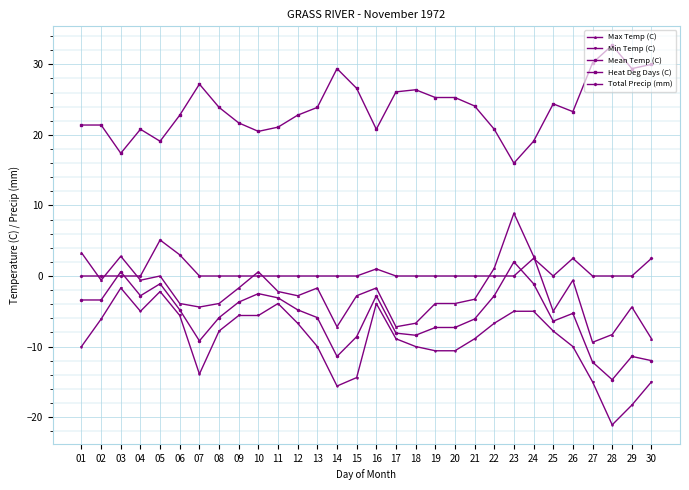

List the series in order of their peak value, highest first.

Heat Deg Days (C), Max Temp (C), Total Precip (mm), Mean Temp (C), Min Temp (C)